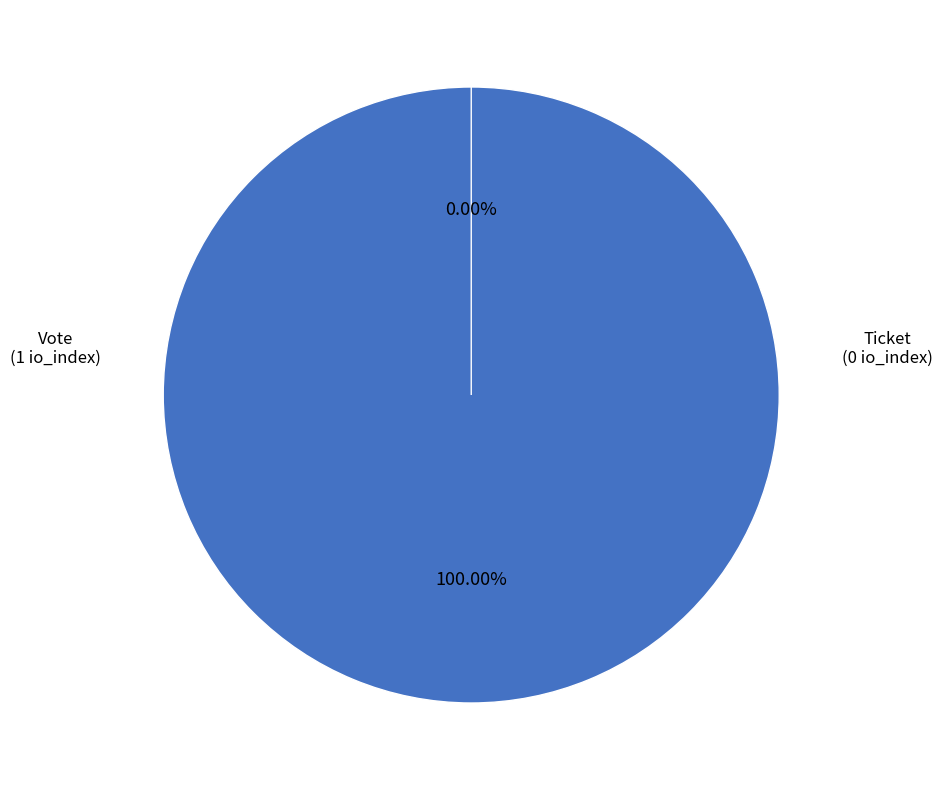

How many segments does this pie chart have?

2